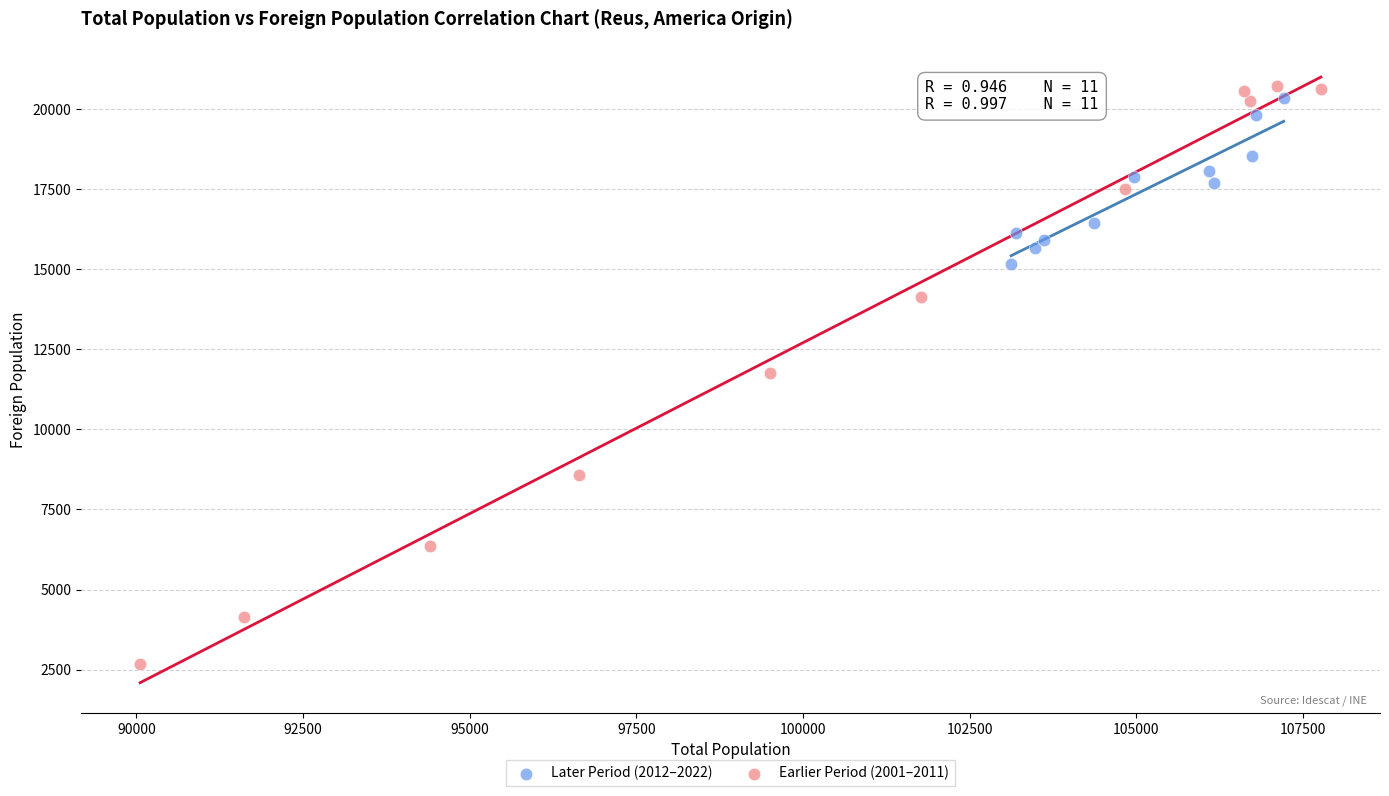

Which series has the largest Y range (max minus min)?

Earlier Period (2001–2011)